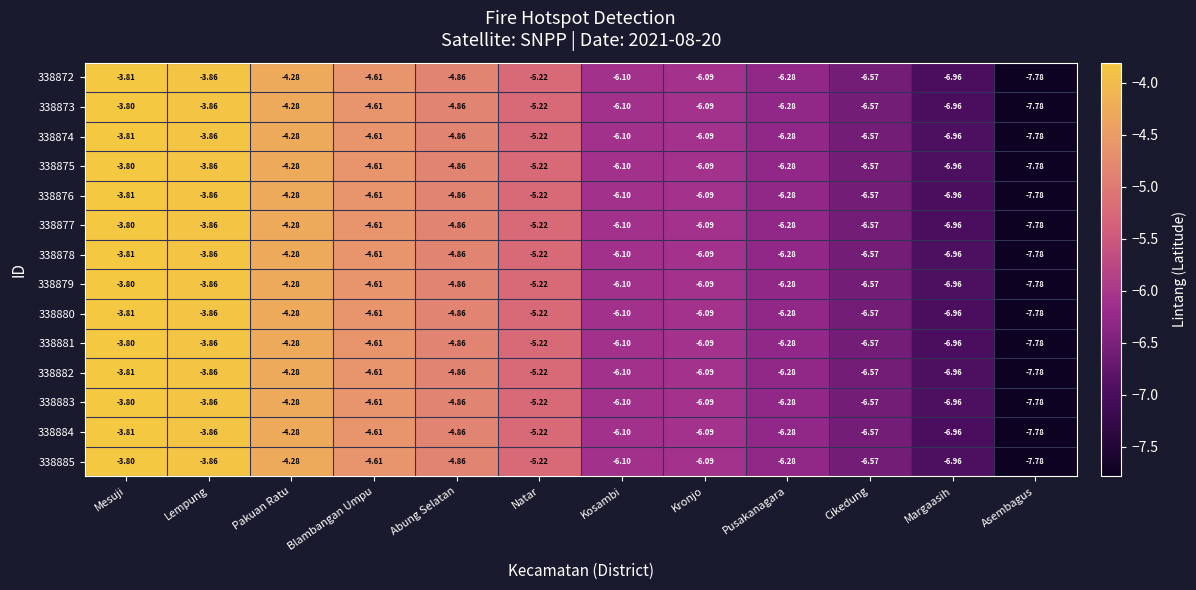

Which category has the lowest value across all series?

Asembagus